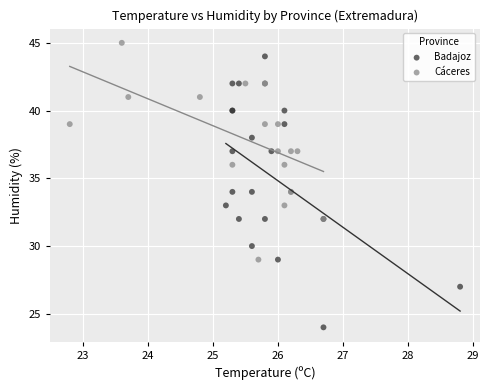

What are all the series names shown in the legend?

Badajoz, Cáceres